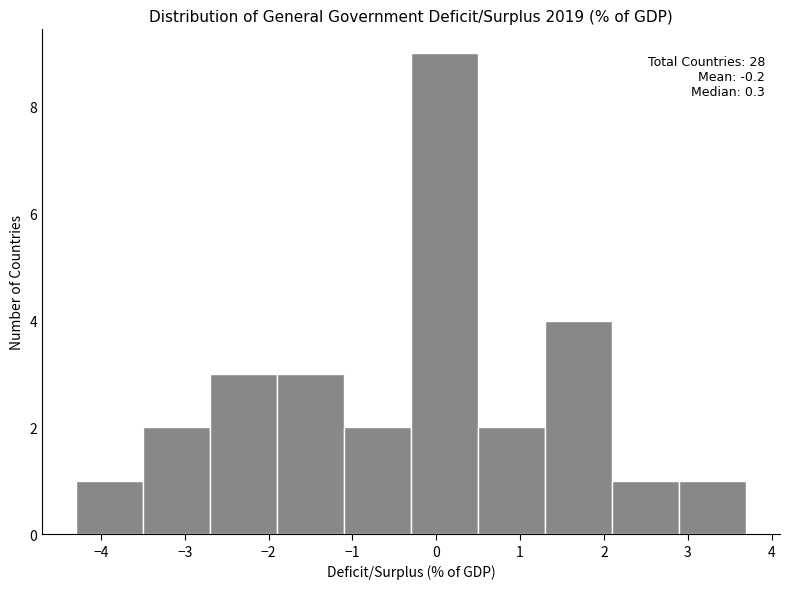

Which range on the x-axis has the tallest bar?

-0.3 to 0.5